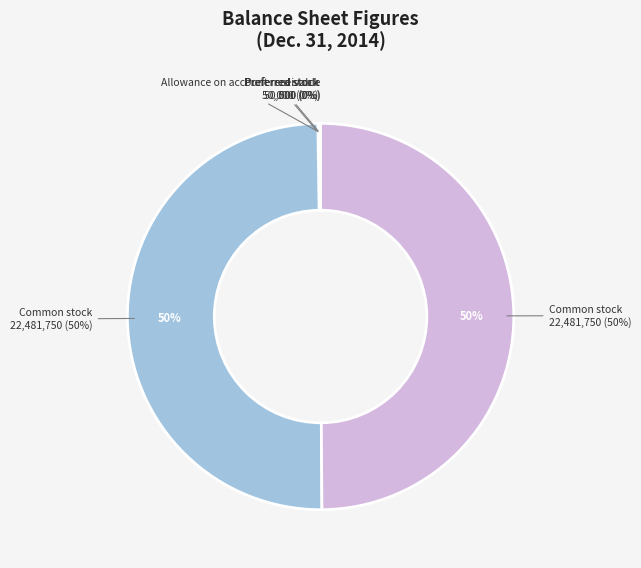

Between Preferred stock, shares issued and Allowance on account receivable, which is larger?

Preferred stock, shares issued